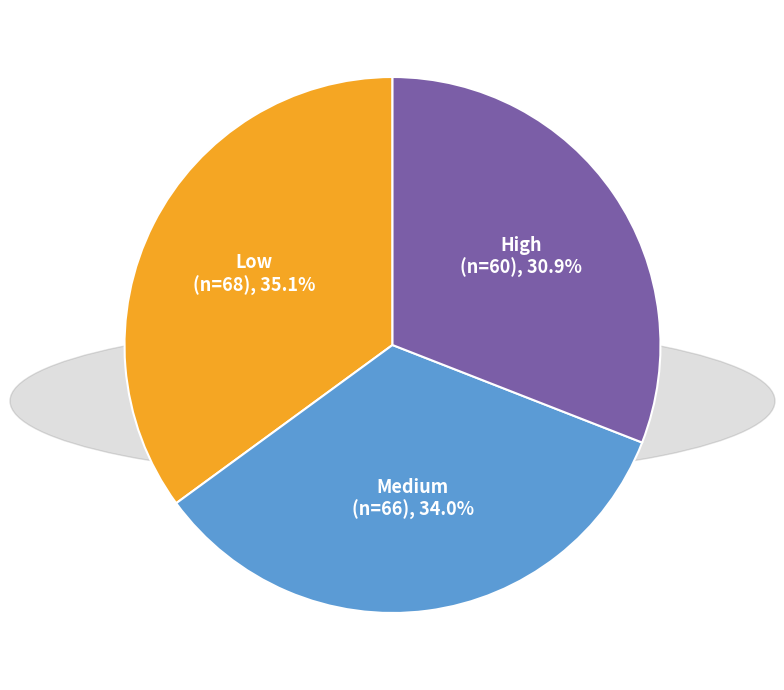

Which slice is the smallest?

High